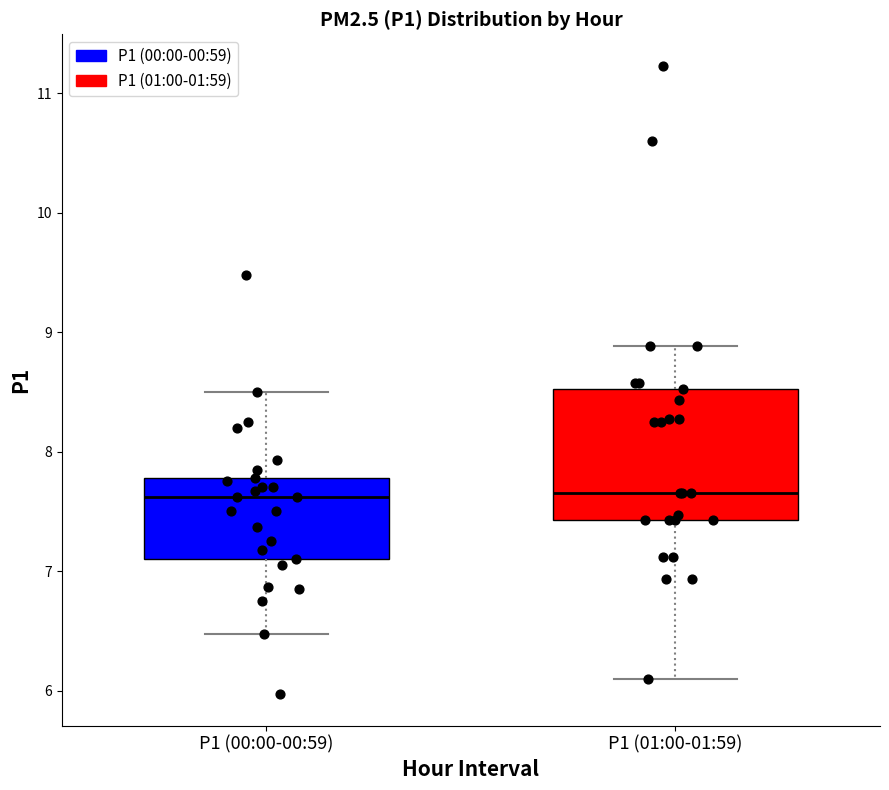

Where is the upper edge of the box for P1 (01:00-01:59) on the y-axis? The values are not printed on the chart, so give them approximately, as read against the axis.

8.5